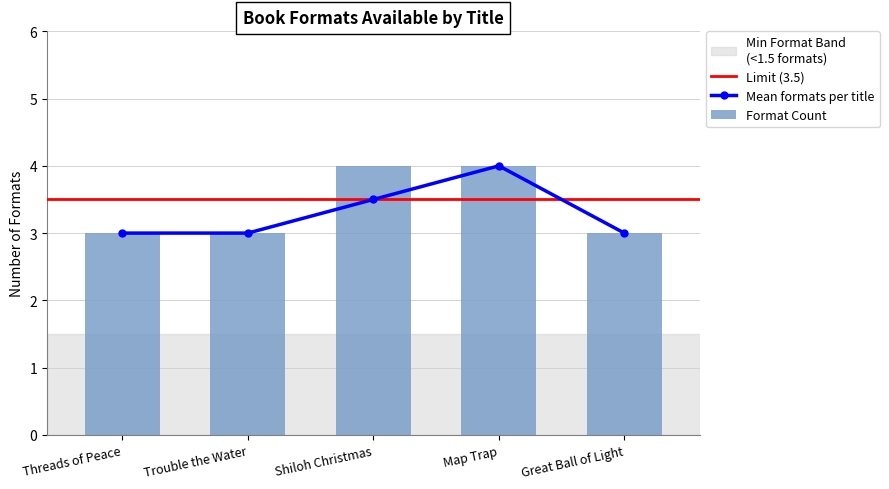

What is the ratio of the value at Shiloh Christmas to the value at Great Ball of Light?

1.3